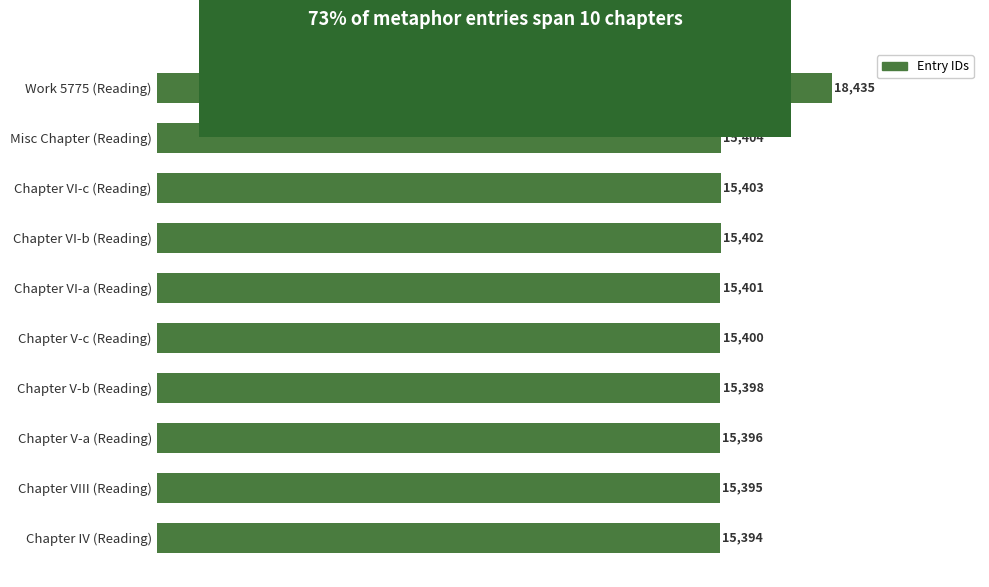

What is the average value?

15703